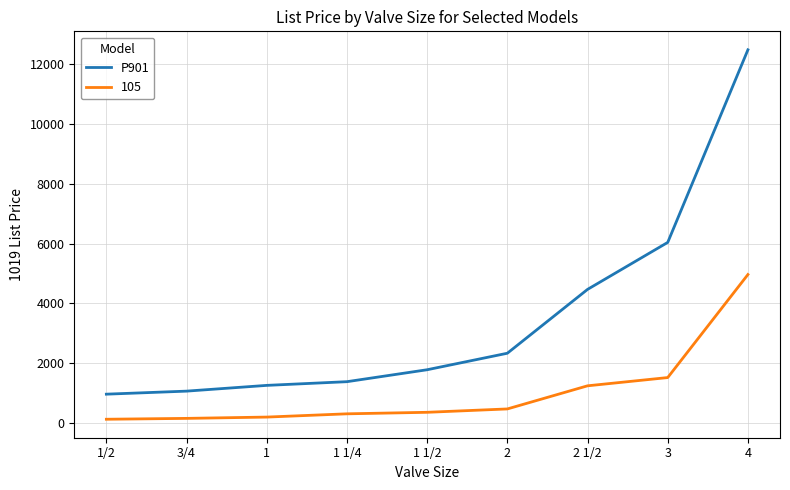

Which series has the largest range (max minus min)?

P901